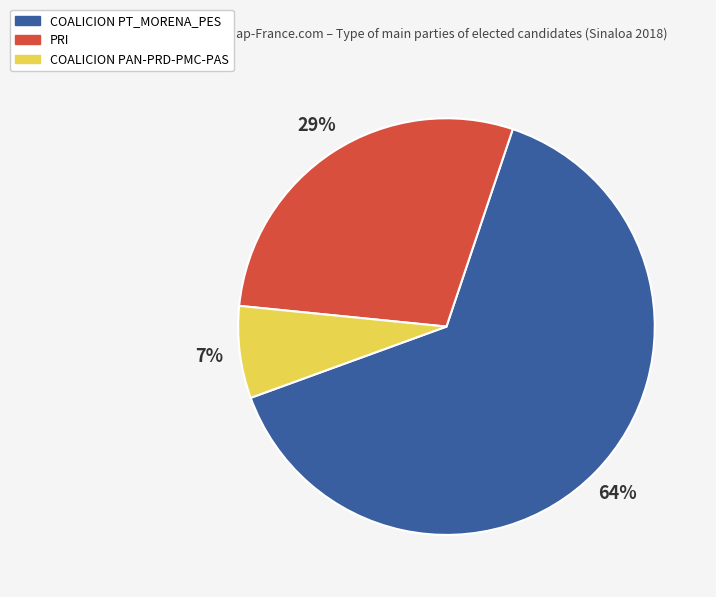

What percentage is the COALICION PAN-PRD-PMC-PAS slice, to the nearest percent?

7%